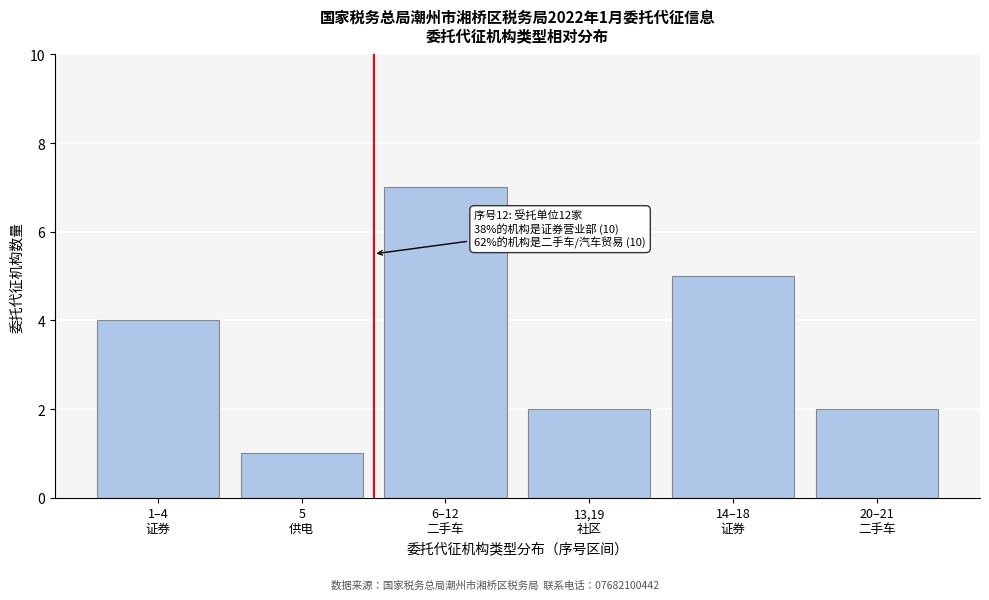

Reading left to right, what are all the values shown in this chart?

4	1	7	2	5	2